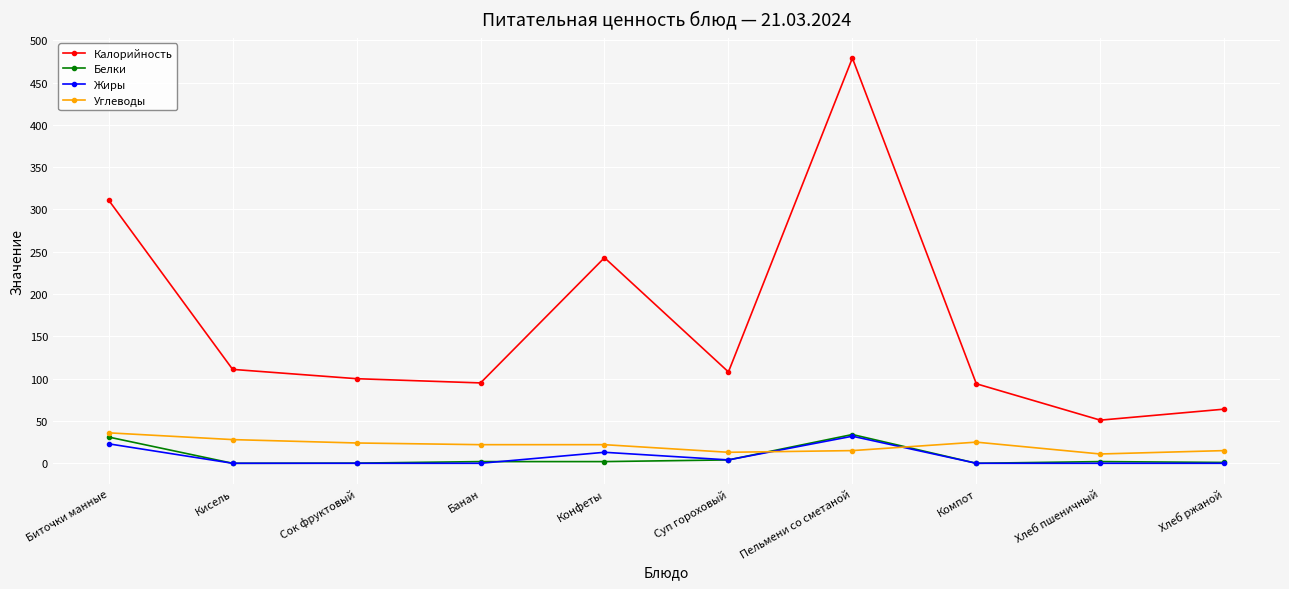

The Белки series shows 4.0 at Суп гороховый. True or false?

True